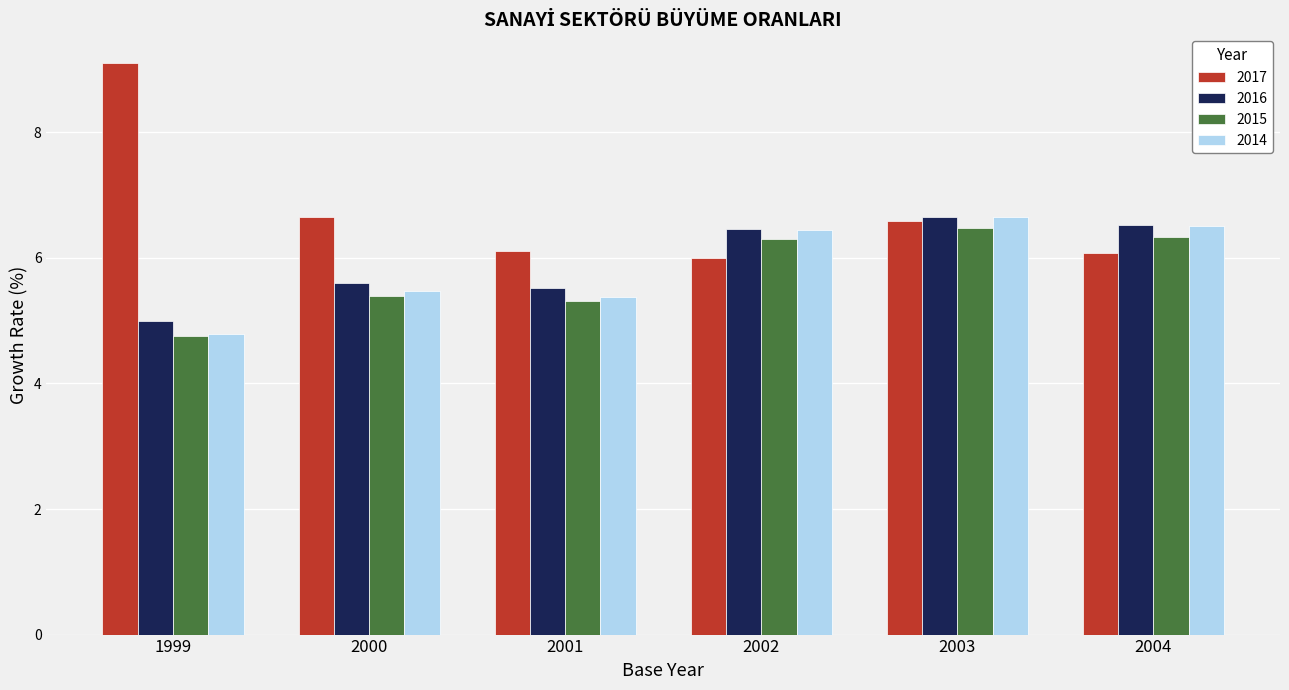

True or false: 2017 has a value of 8.4 at 2002.

False